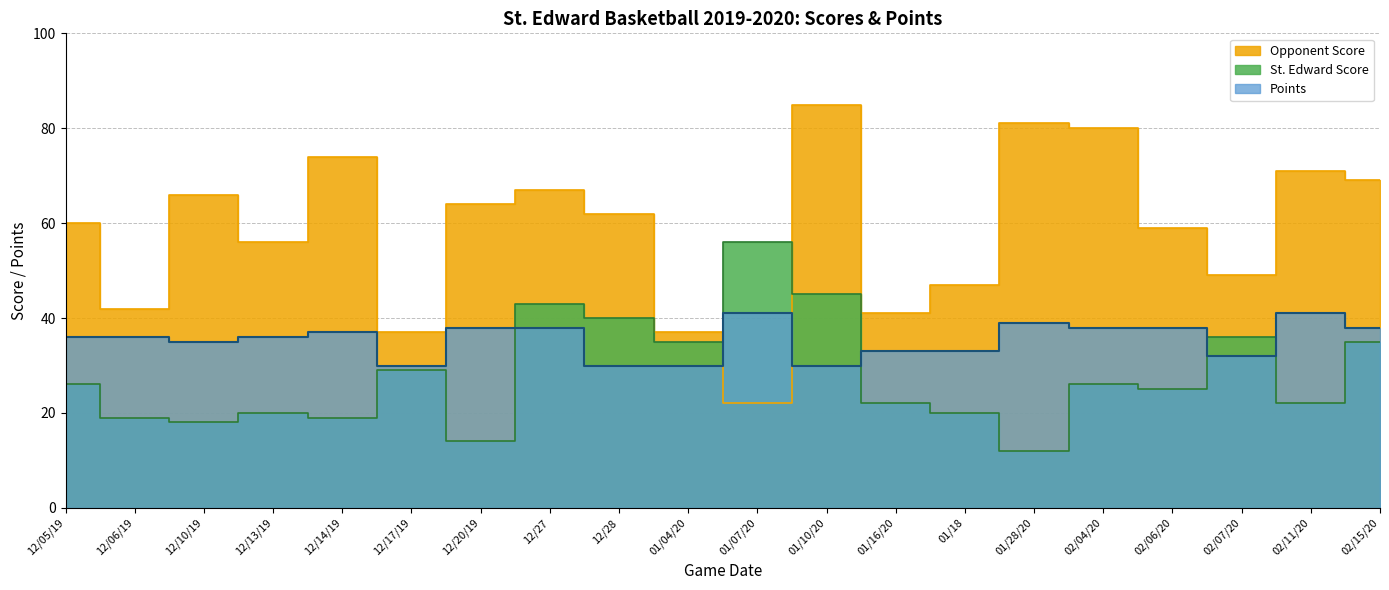

What is the label of the 8th point from the right?

01/16/20